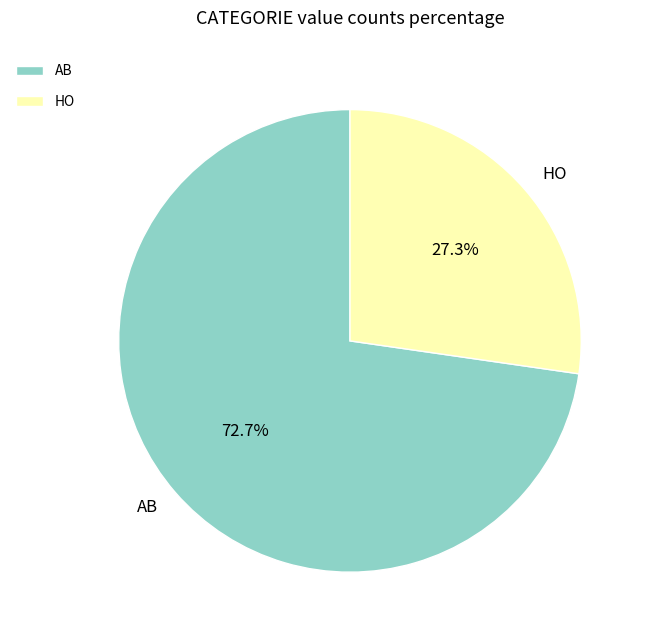

Which category has the smallest portion of the pie?

HO